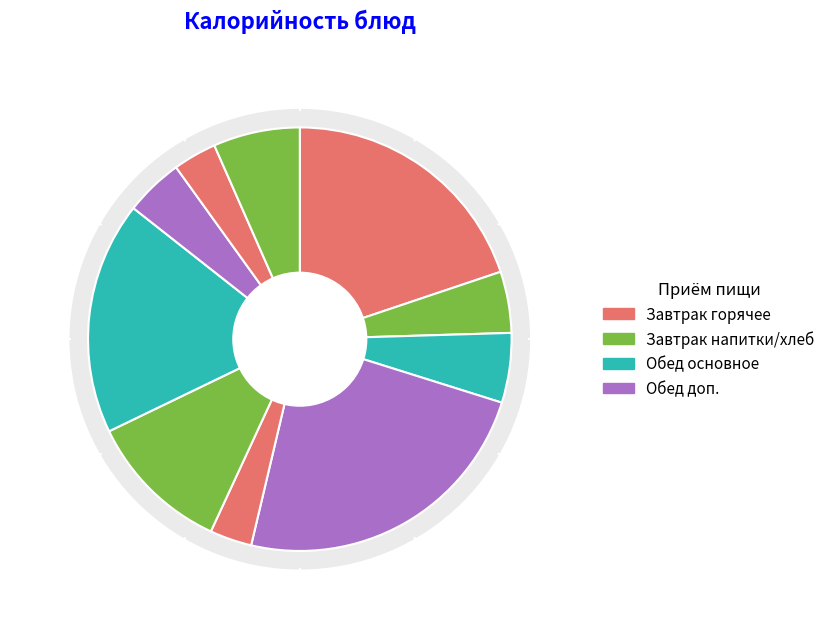

True or false: Компот из сухофруктов accounts for 7% of the total.

True